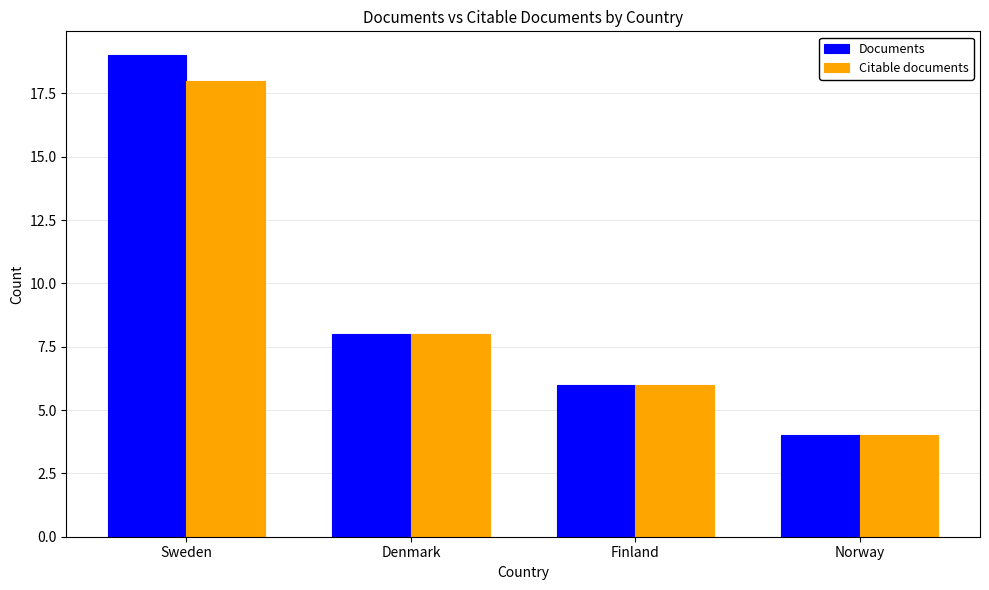

What is the difference between the maximum and second lowest values in the Citable documents series?

12